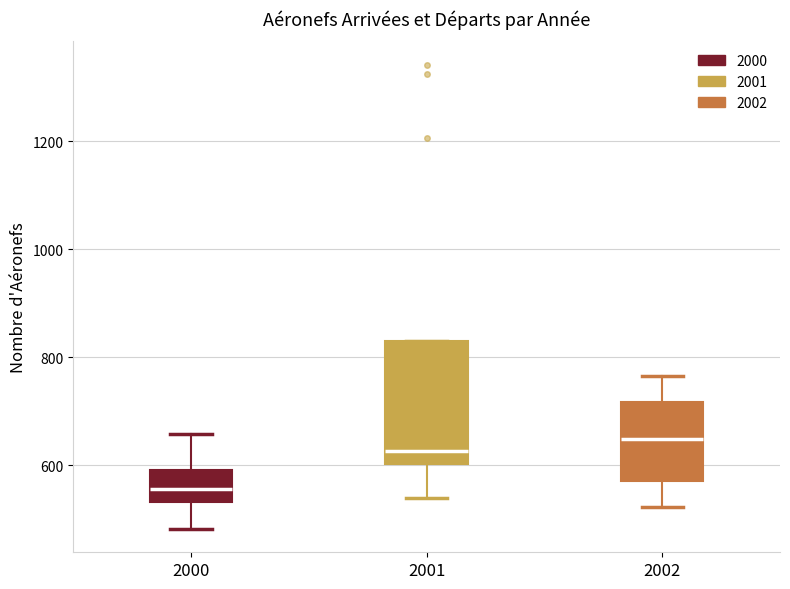

Reading left to right, read every box against the y-axis: the position of its median line, the range the box covers, and the ends of its whiskers. The values are not printed on the chart, so give them approximately, as read against the axis.

2000: median 560, box 540 to 600, whiskers 480 to 660
2001: median 620, box 600 to 840, whiskers 540 to 840
2002: median 640, box 580 to 720, whiskers 520 to 760